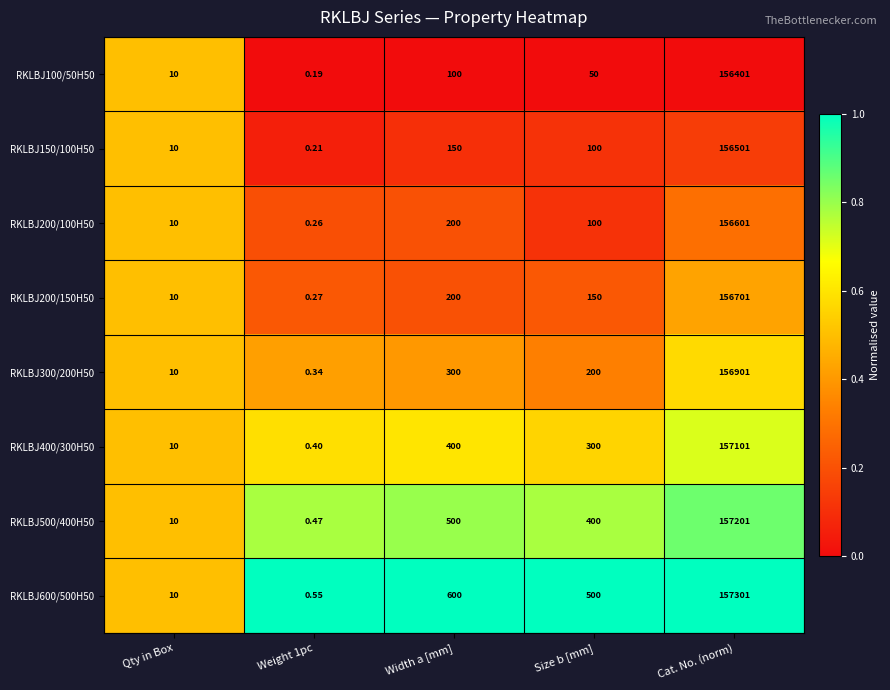

Which label corresponds to the largest value in the chart?

Cat. No. (norm)